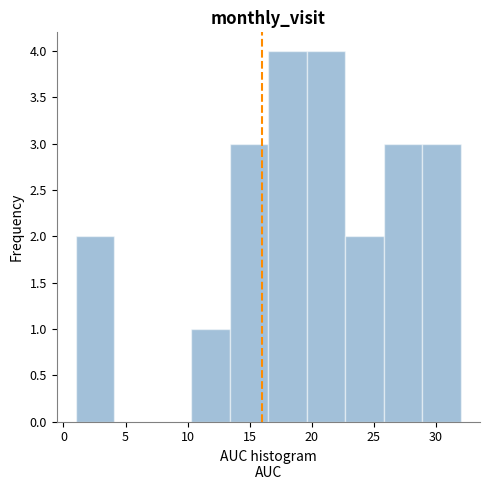

What is the height of the bar covering 13.4 to 16.5 on the x-axis? Neither the bar edges nor the heights are printed on the chart, so give them approximately, as read against the axes.

3